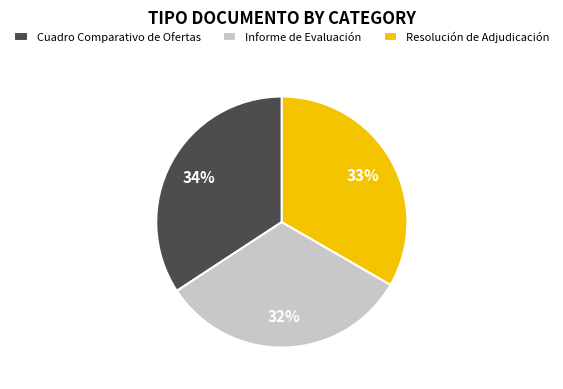

Is it true that Informe de Evaluación is 32% of the pie?

True